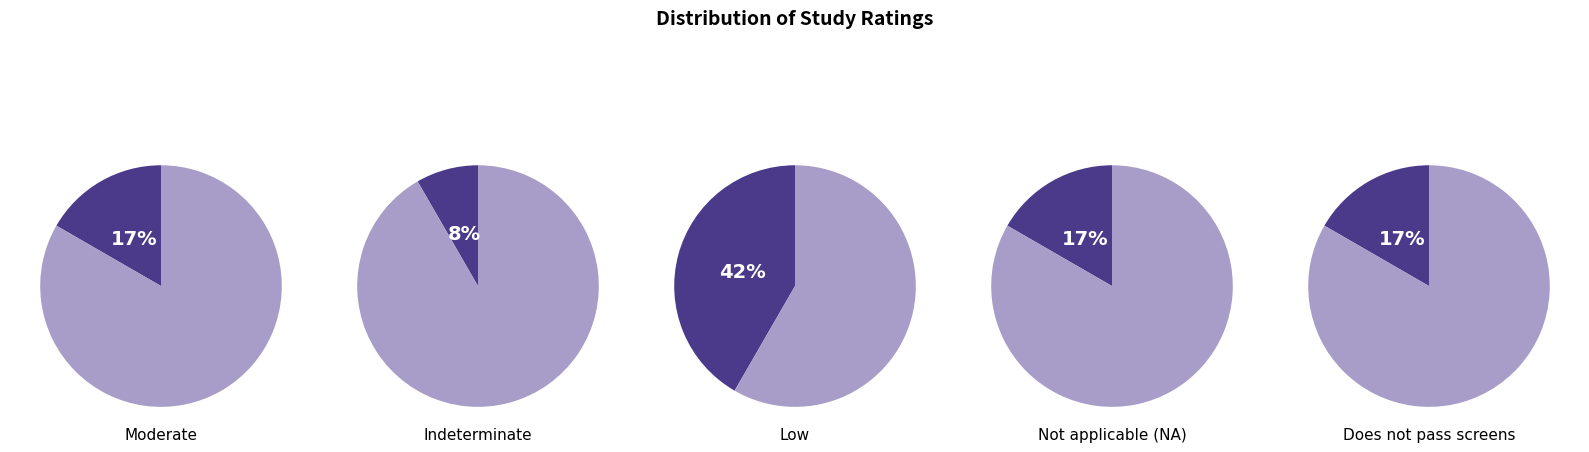

Does Indeterminate represent more than half of the total?

No